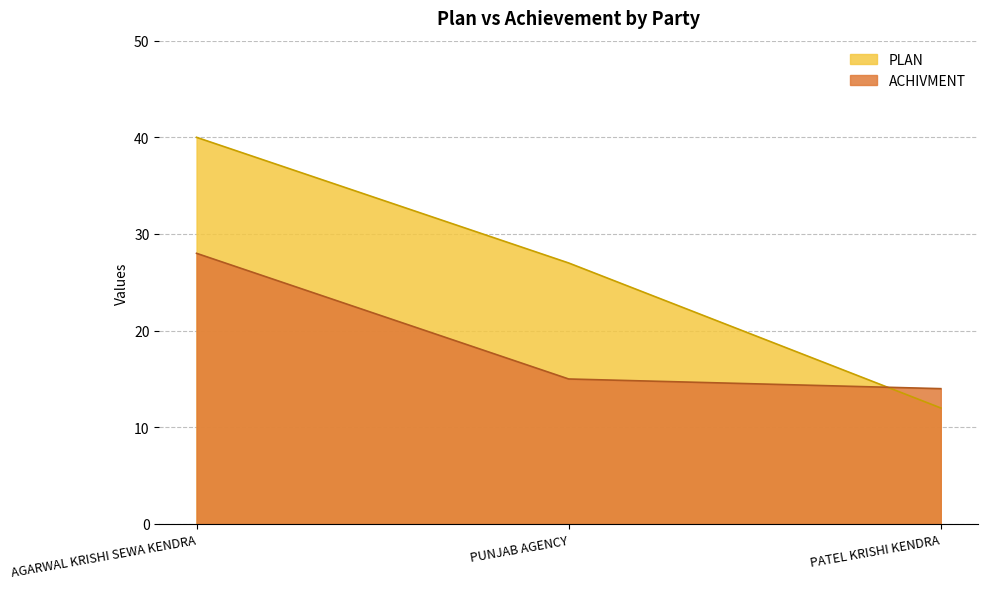

What is the value of the PLAN point at the 1st from the left?

40